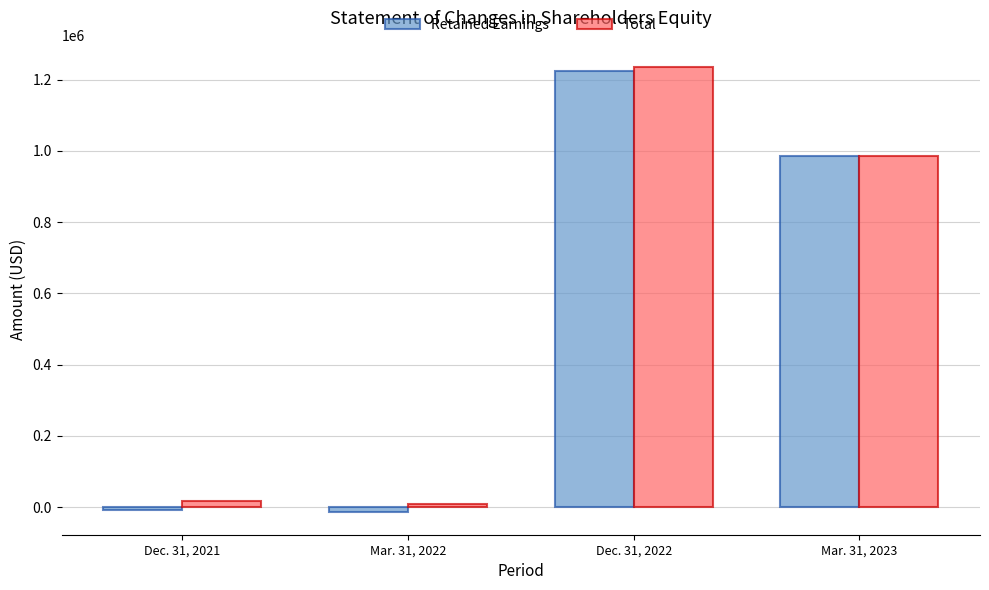

What is the difference between the maximum and second lowest values in the Retained Earnings series?

1231665